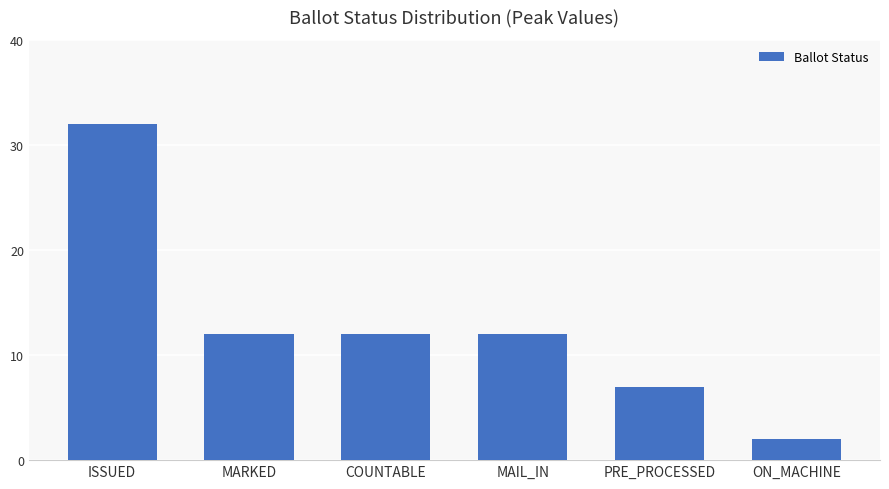

True or false: the data shows 20 at MAIL_IN.

False